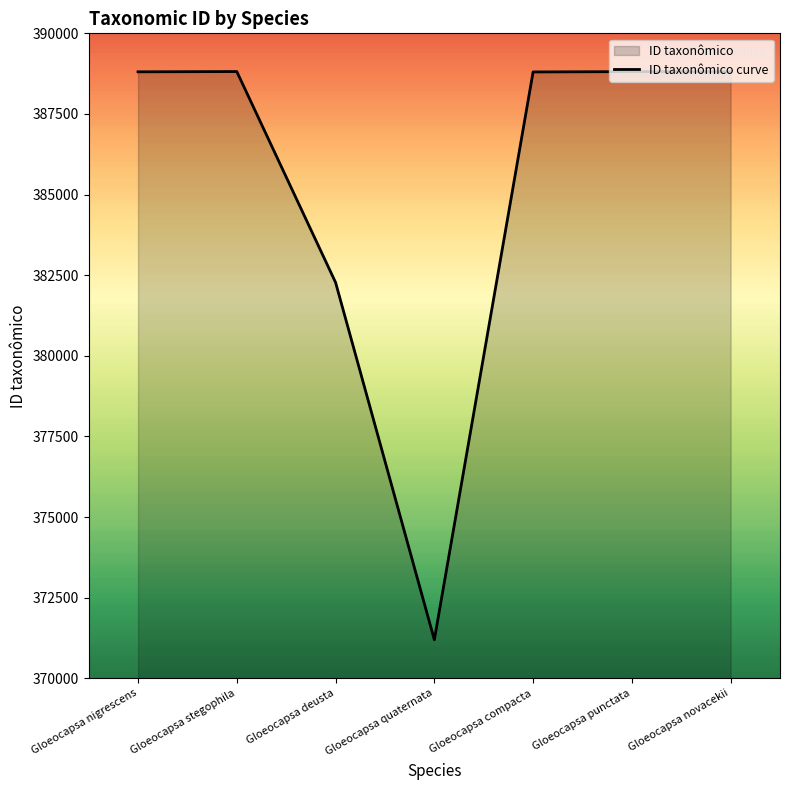

List the labels in order of value, smallest first.

Gloeocapsa quaternata, Gloeocapsa deusta, Gloeocapsa compacta, Gloeocapsa nigrescens, Gloeocapsa novacekii, Gloeocapsa punctata, Gloeocapsa stegophila